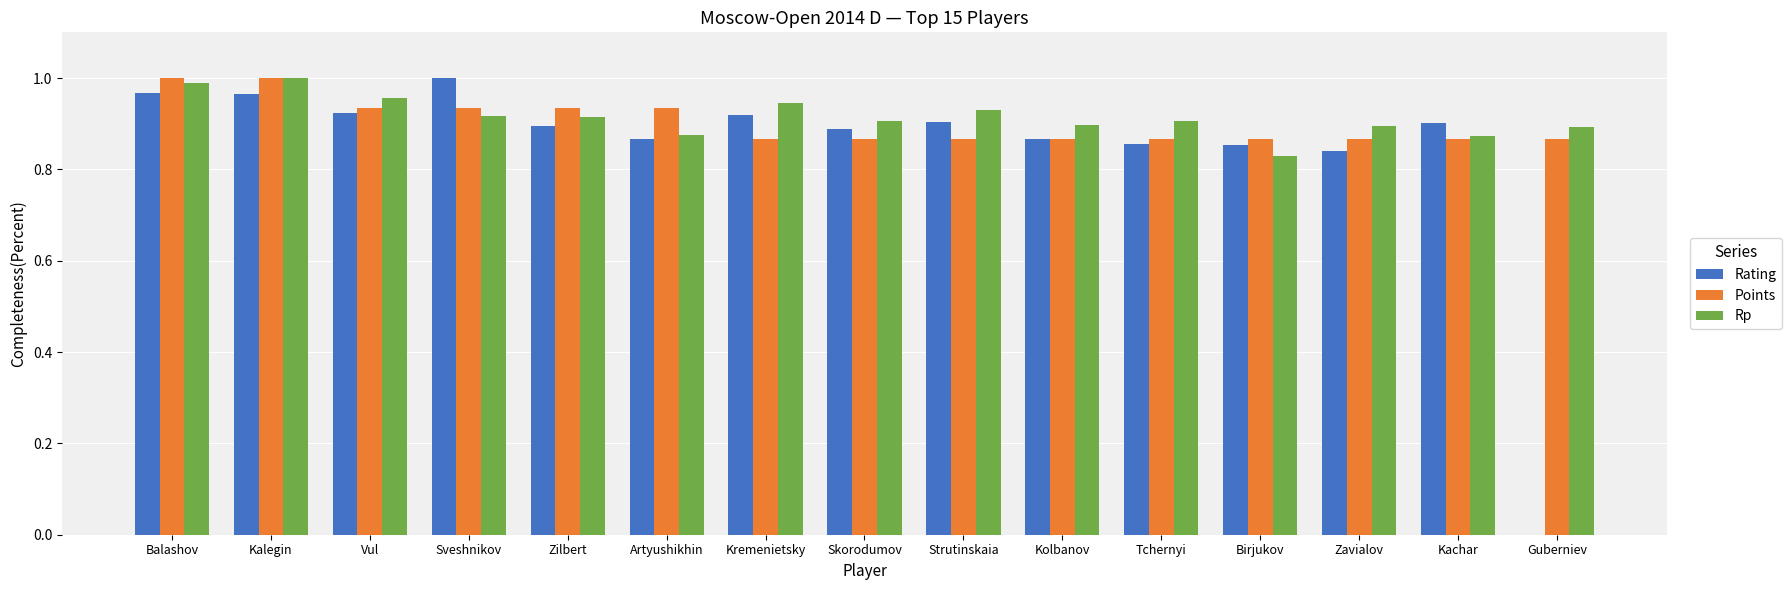

What is the total value across all series at Skorodumov?

2.7